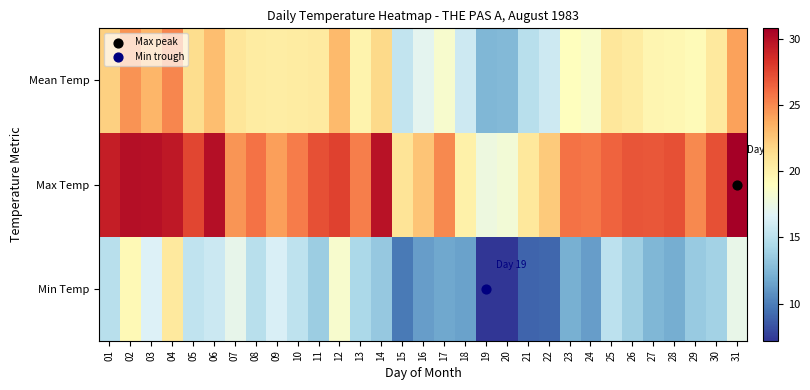

List the series in order of their peak value, lowest first.

Min Temp, Mean Temp, Max Temp